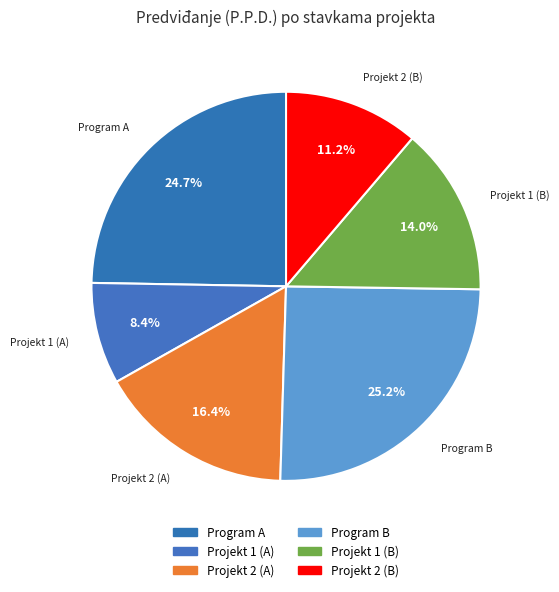

What is the largest slice in the pie chart?

Program B